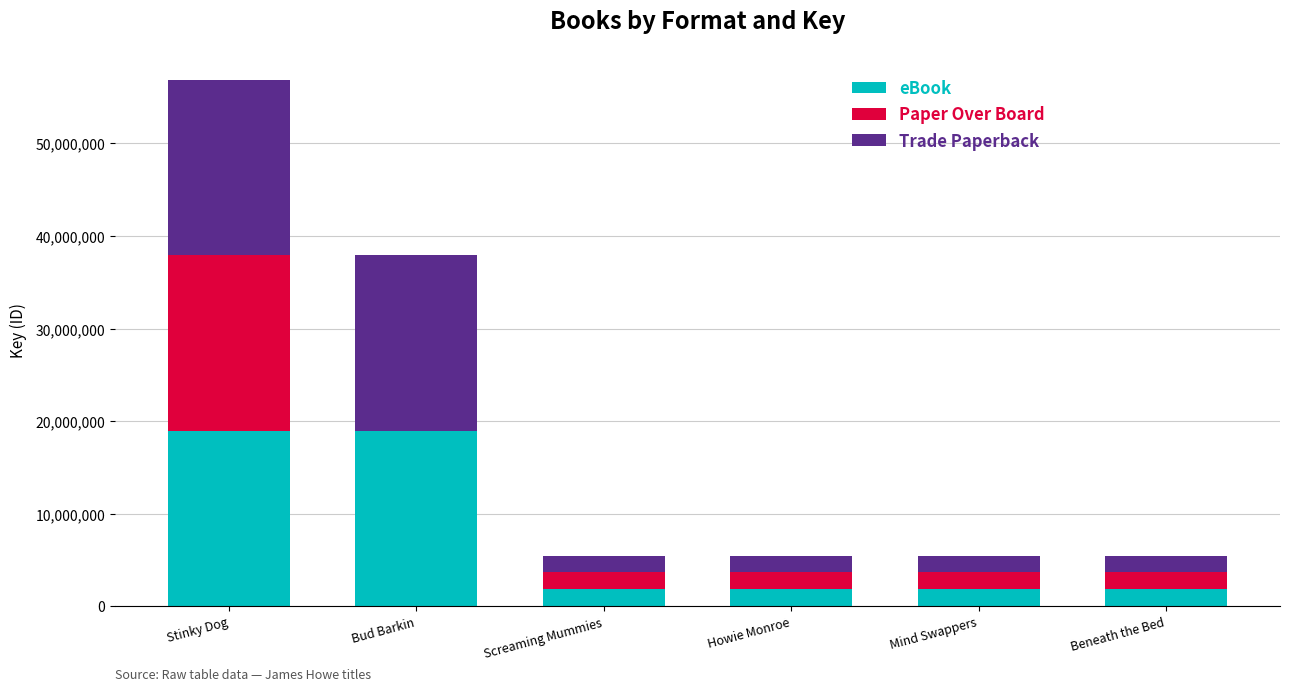

What is the total value across all series at Stinky Dog?

56907795